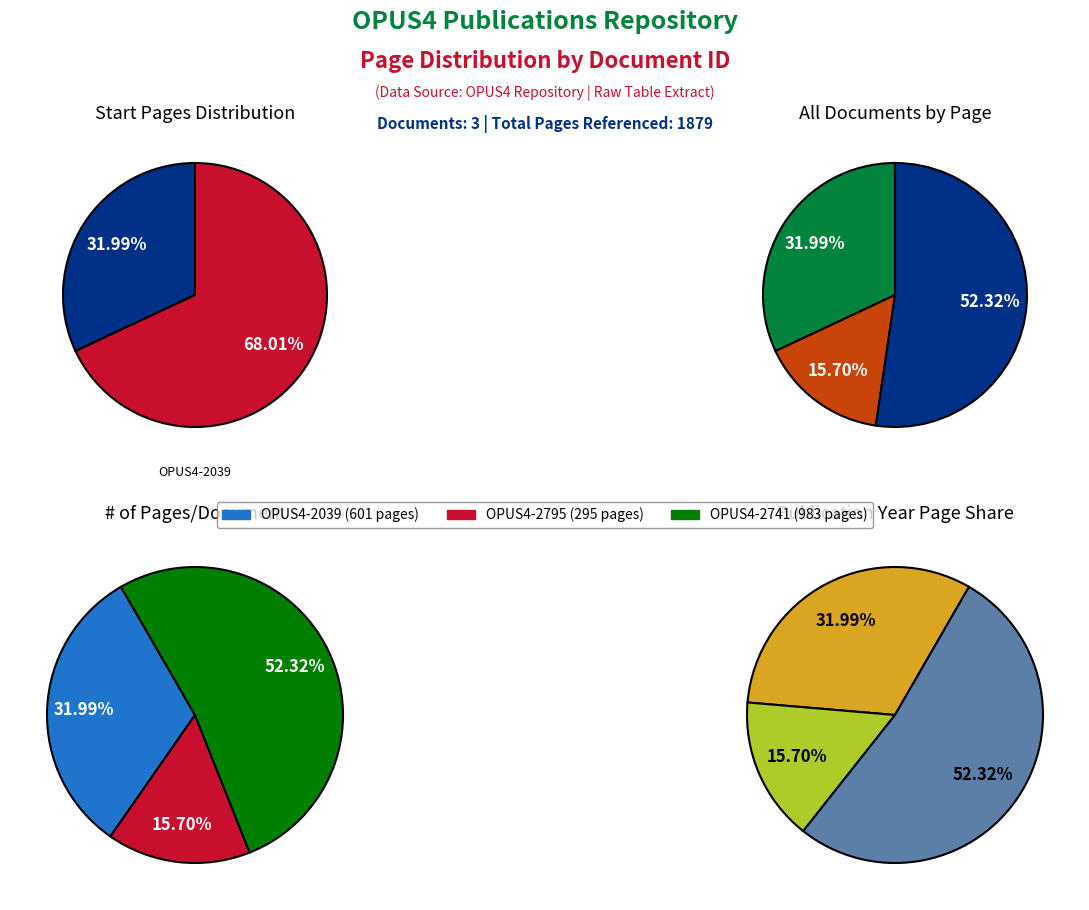

What percentage is the OPUS4-2039 slice, to the nearest percent?

32%